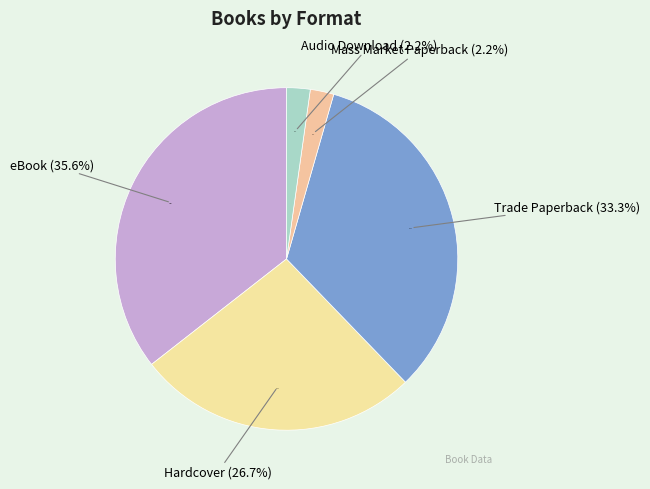

Count the number of slices in the pie.

5